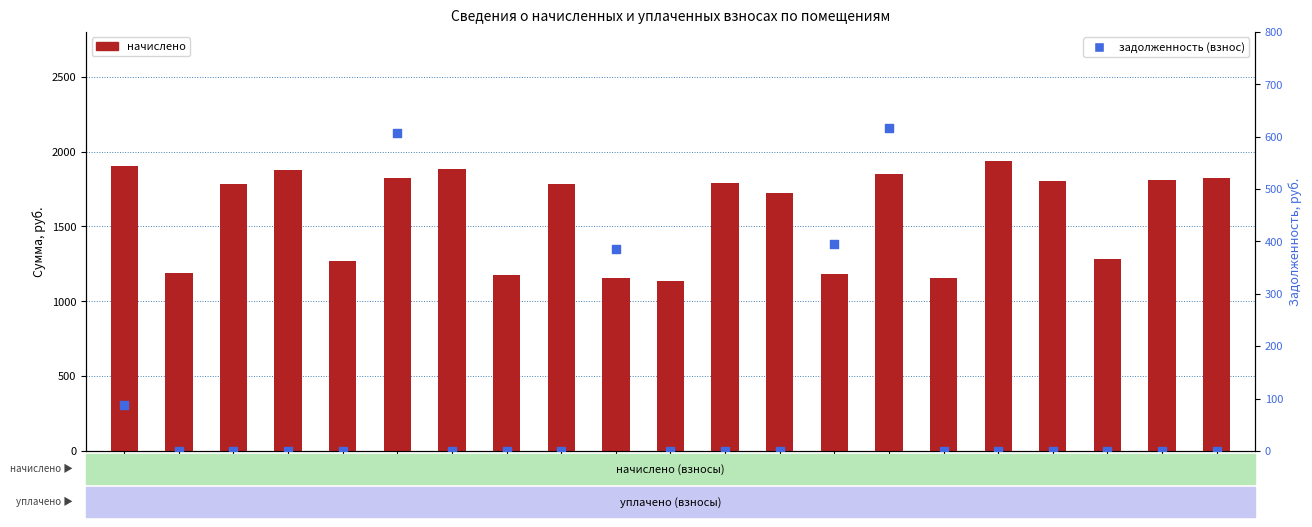

Is the value of начислено at 2 greater than the value of задолженность (взнос) at 7?

Yes